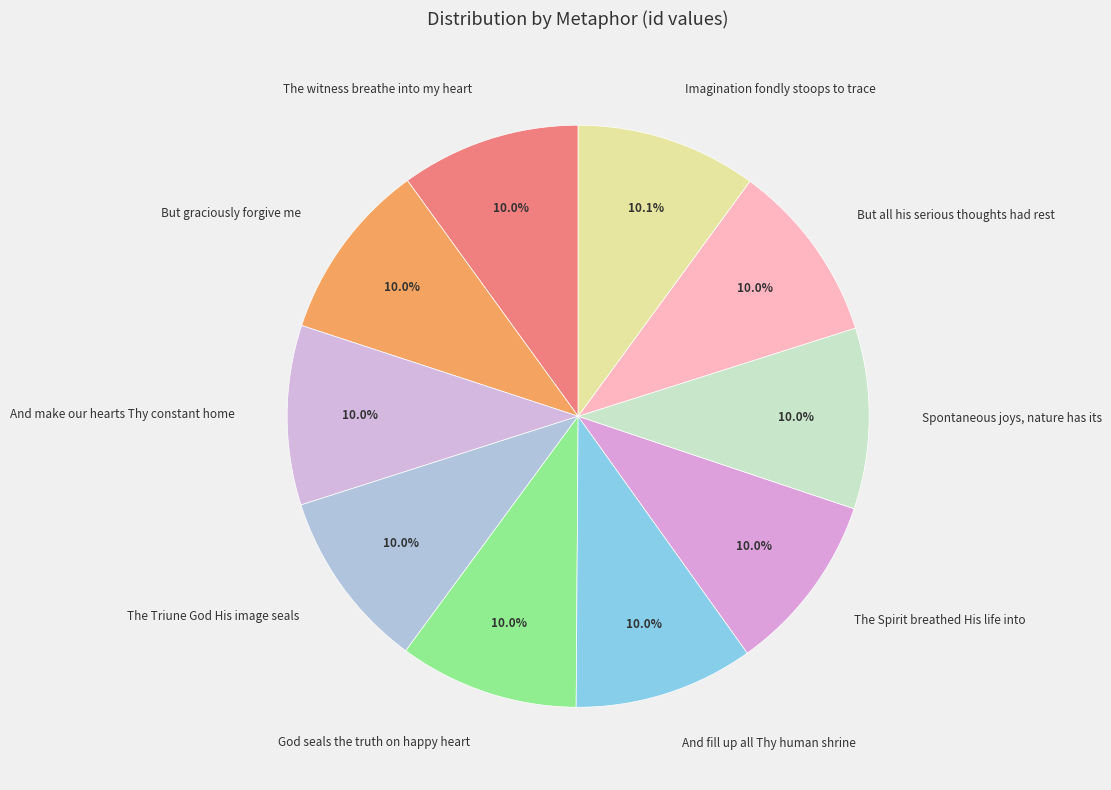

To the nearest percent, what is the combined percentage of The witness breathe into my heart and The Triune God His image seals?

20%